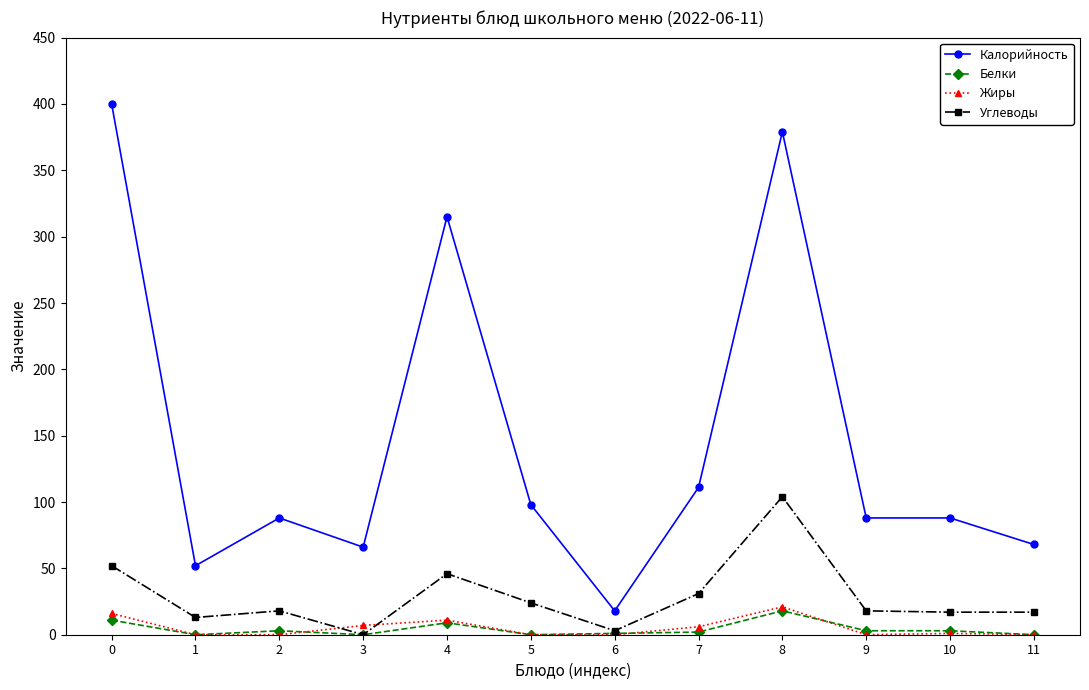

What are all the series names shown in the legend?

Калорийность, Белки, Жиры, Углеводы